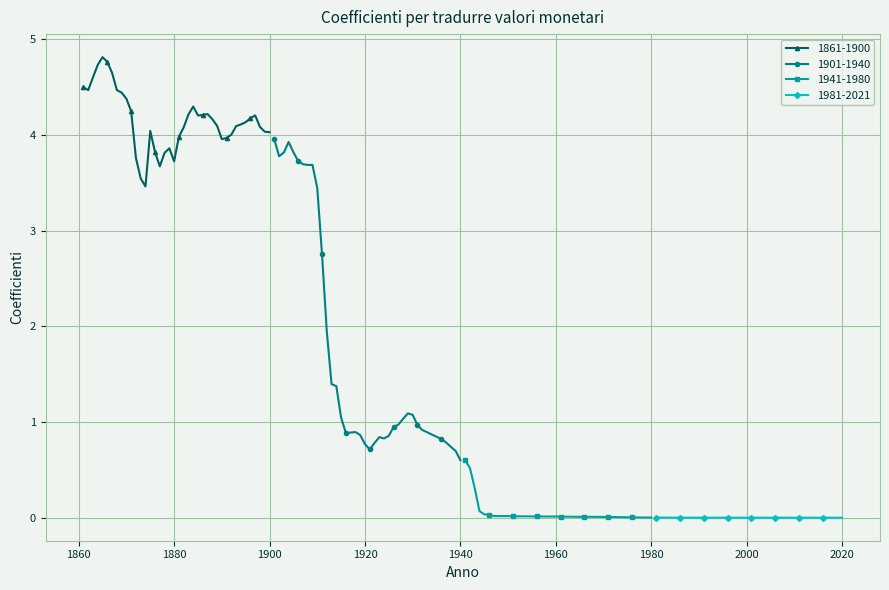

What is the greatest value displayed?

4.8